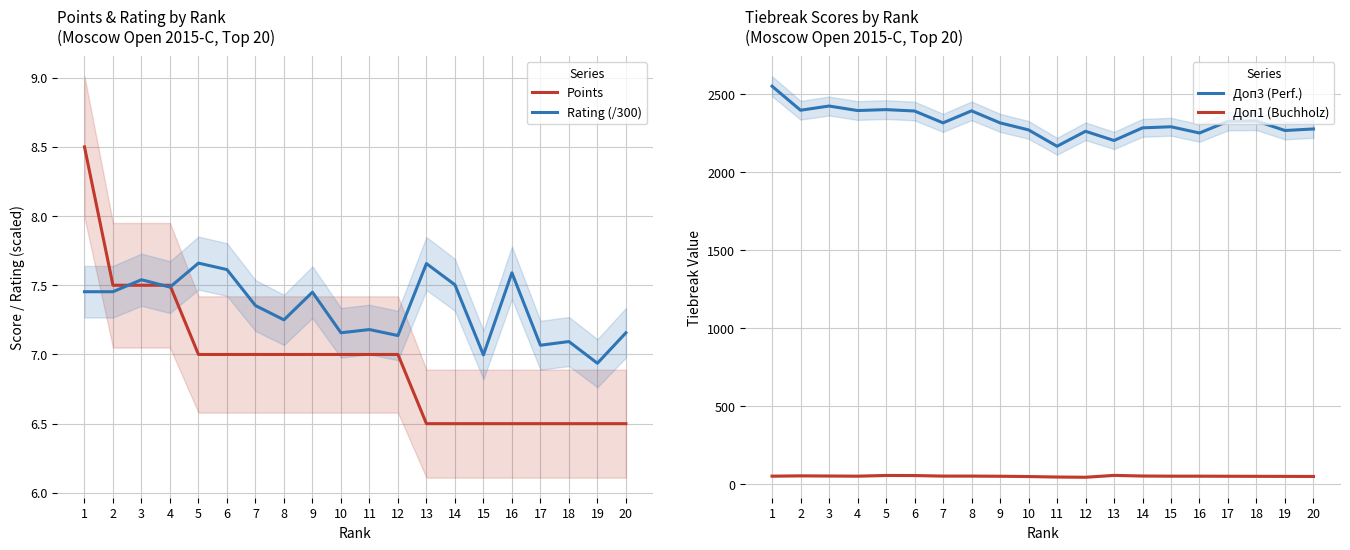

What is the total value across all series at 2?

2465.0